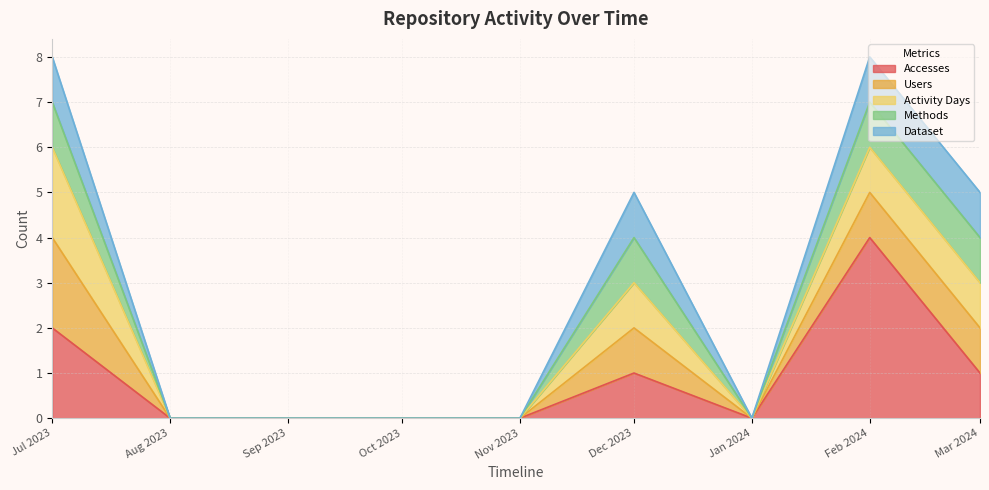

Which has a higher value, 2023-10-01 or 2023-09-01?

2023-10-01